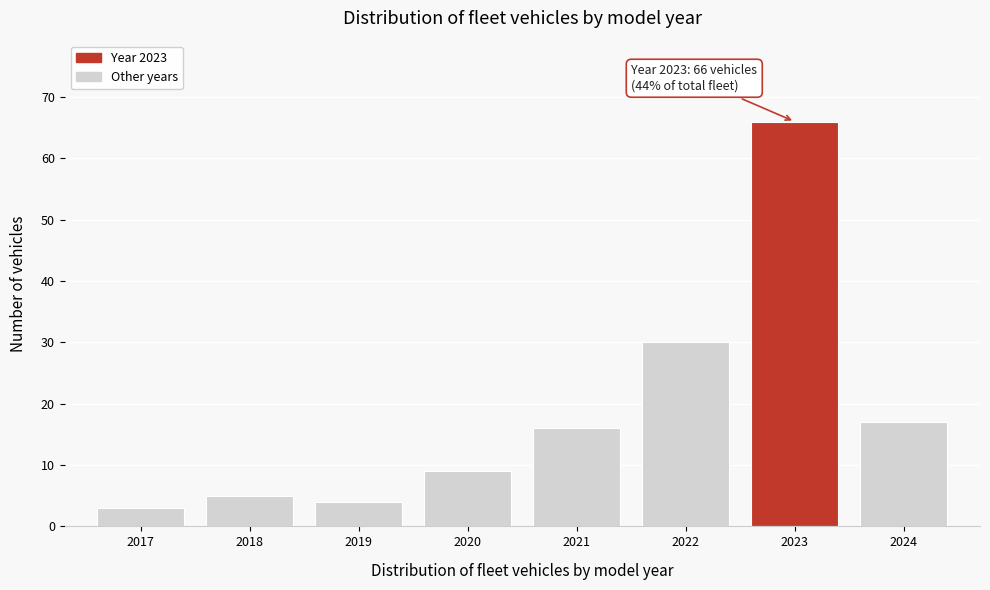

Reading left to right, extract all data points from this chart.

2017=3	2018=5	2019=4	2020=9	2021=16	2022=30	2023=66	2024=17